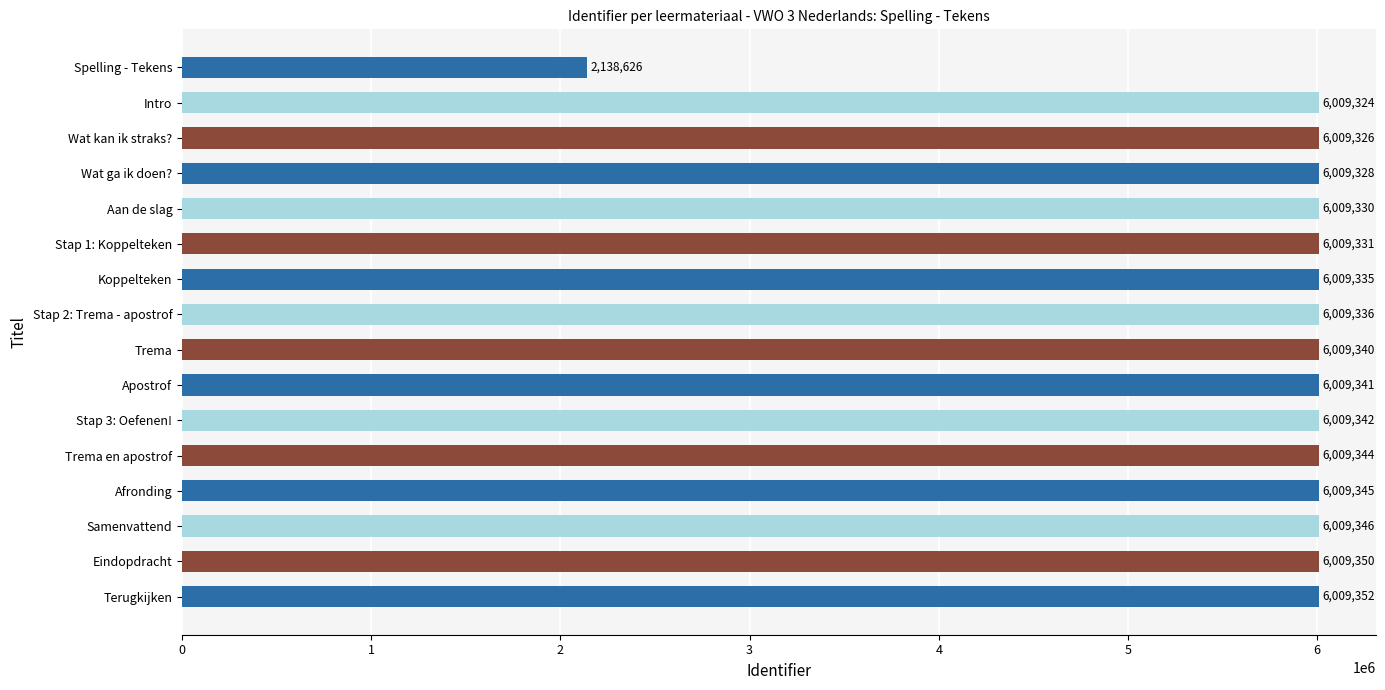

What is the difference between the maximum and minimum values?

3870726